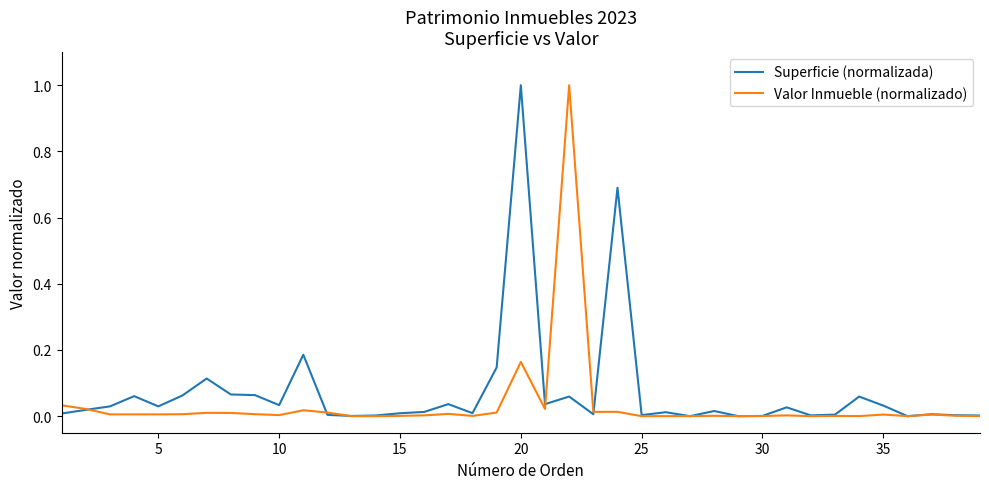

What is the highest value of the Valor Inmueble (normalizado) series?

1.0